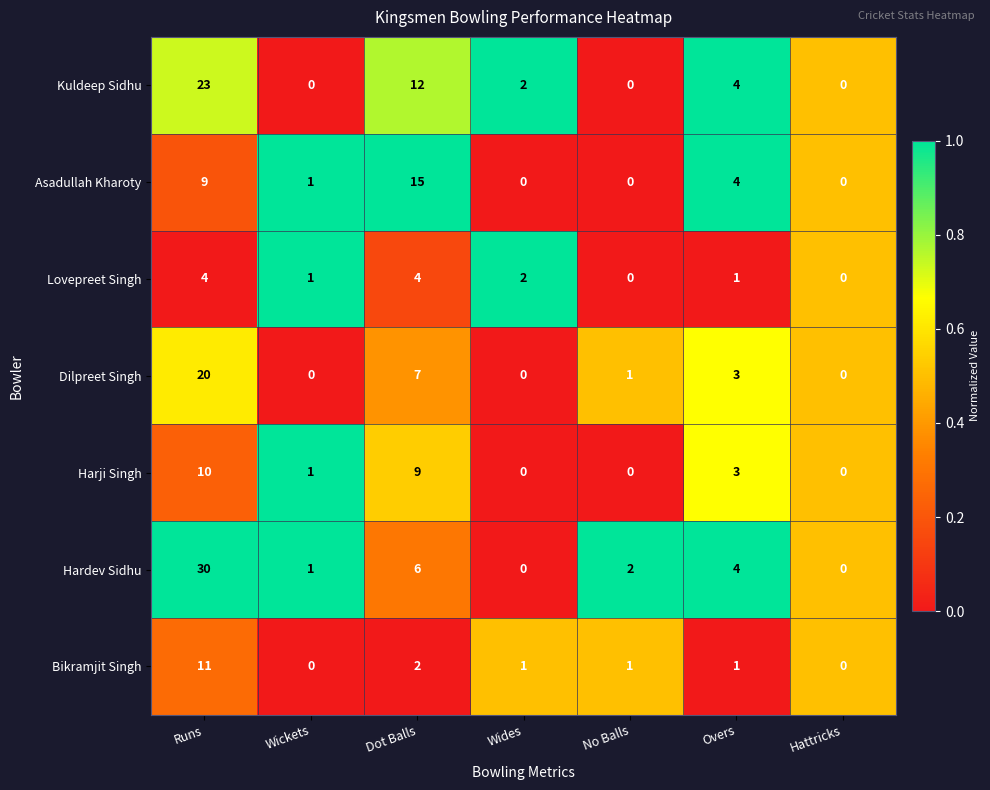

Which series has the largest range (max minus min)?

Hardev Sidhu